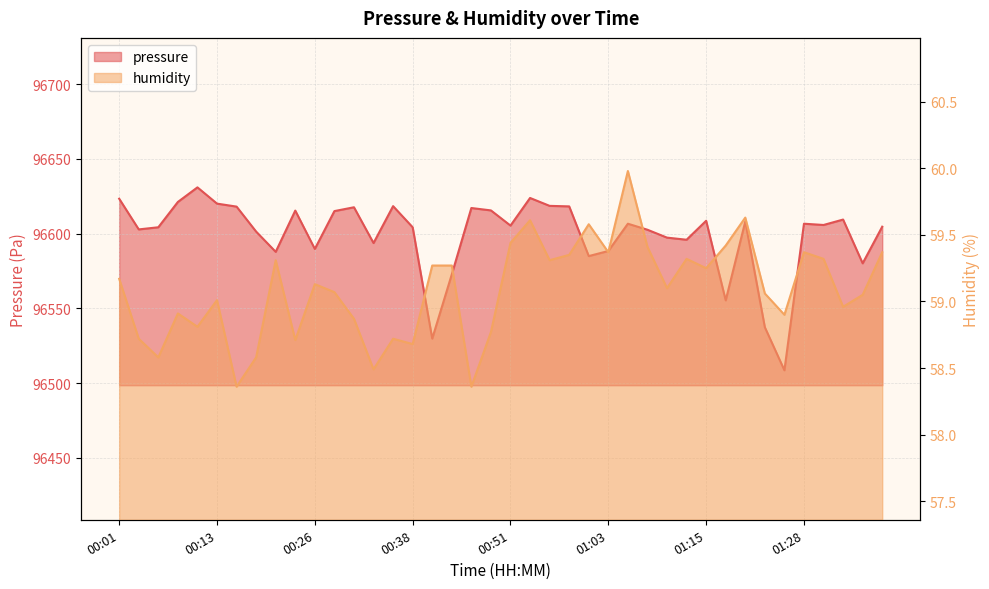

Where is the first local minimum for humidity?

00:06